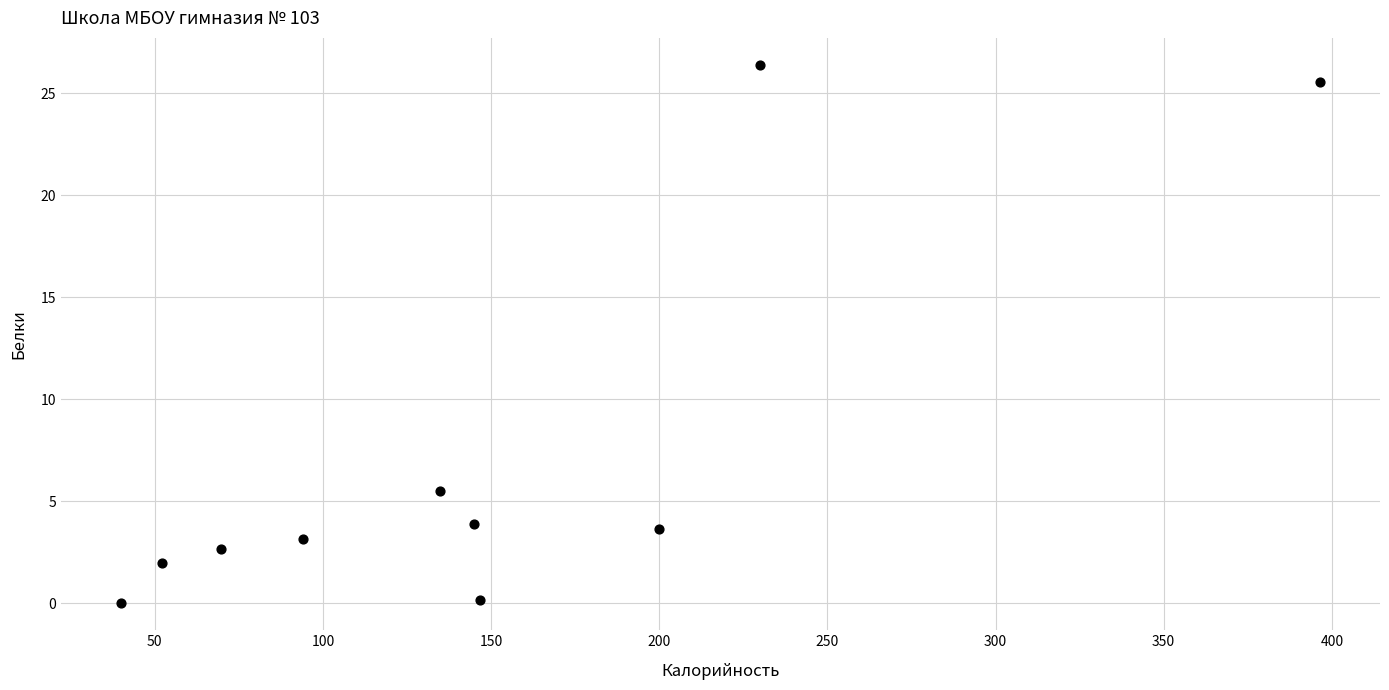

What is the range of Y values (max minus min)?

26.4